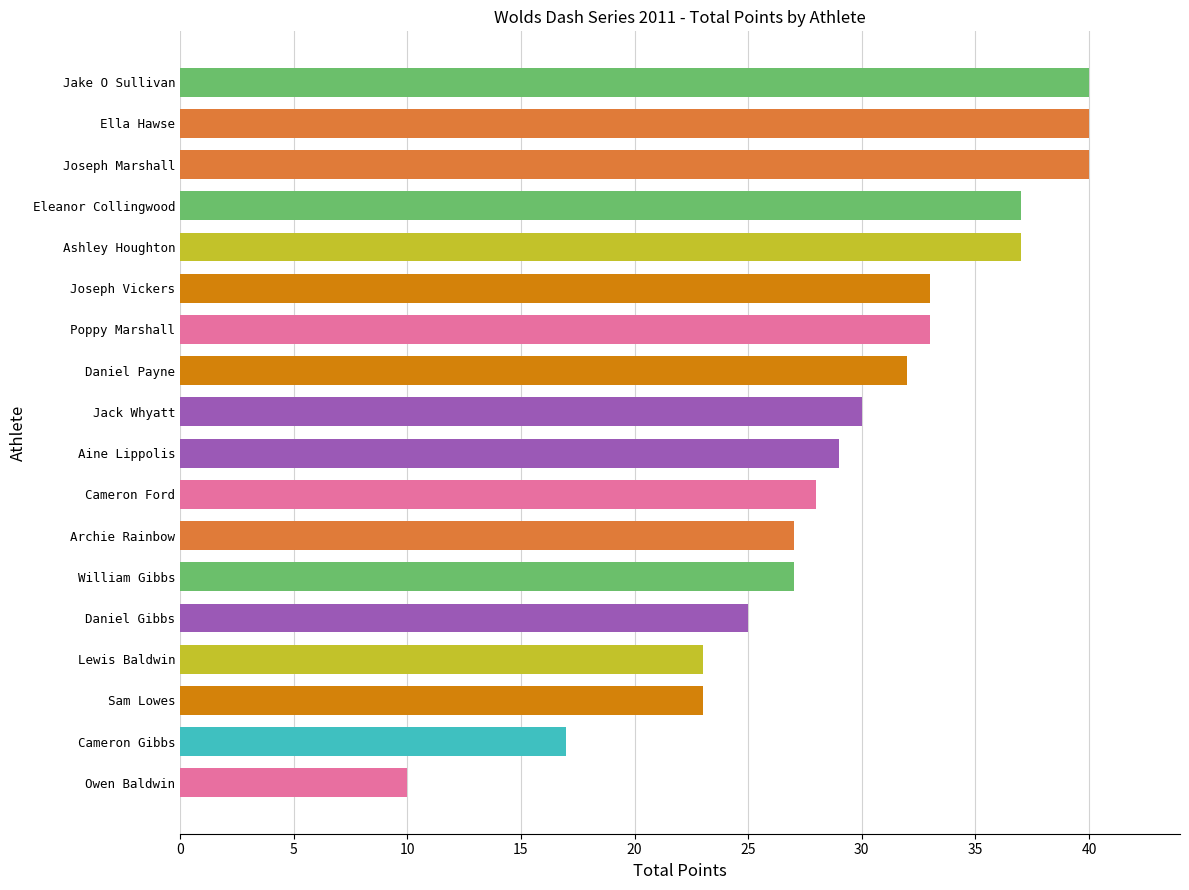

Between Cameron Gibbs and Poppy Marshall, which is larger?

Poppy Marshall